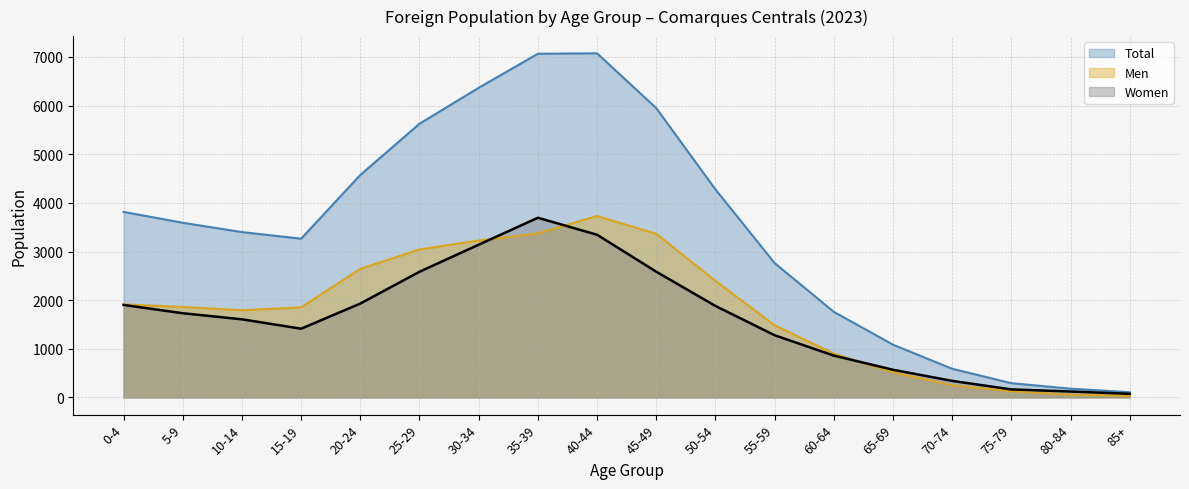

What is the label of the 5th point from the left?

20-24